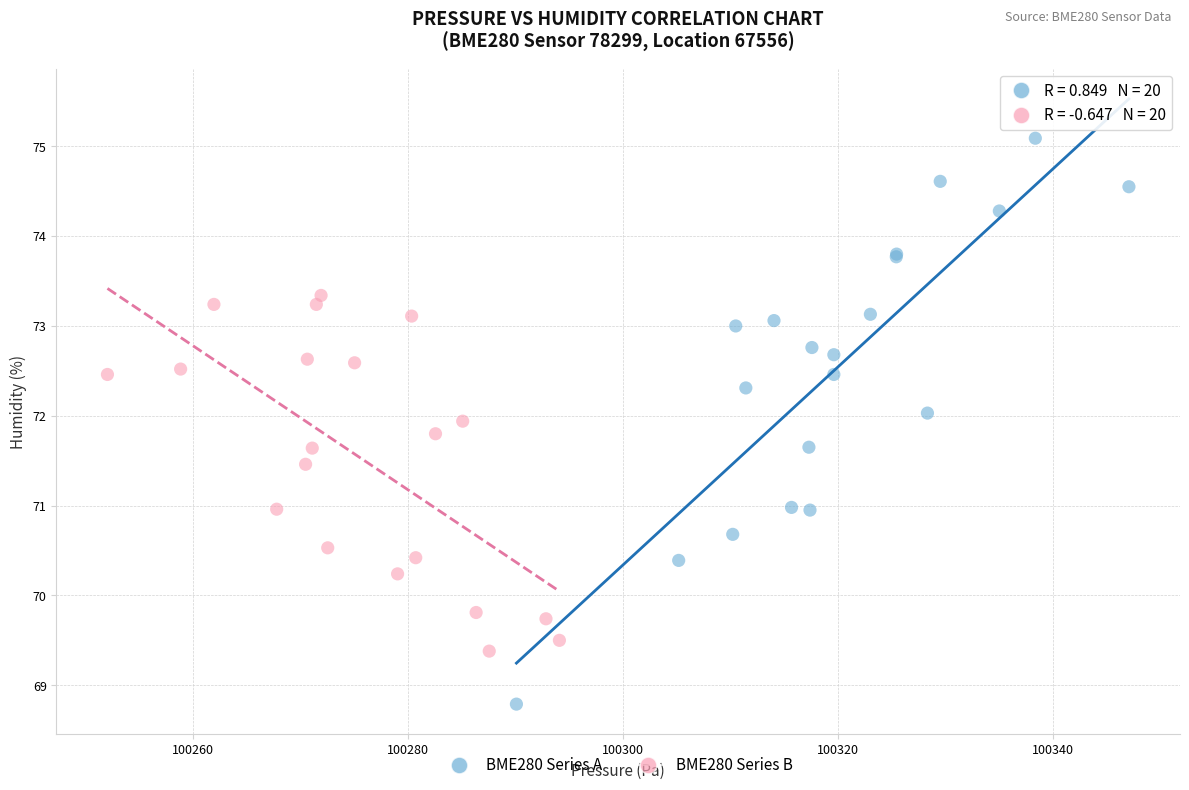

Which series has the largest Y range (max minus min)?

BME280 Series A